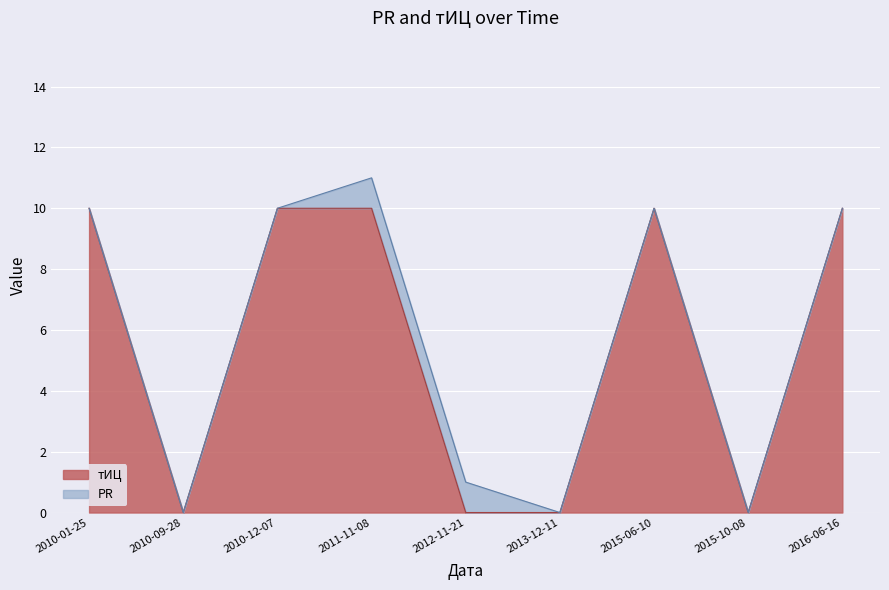

Count the number of categories in the chart.

9